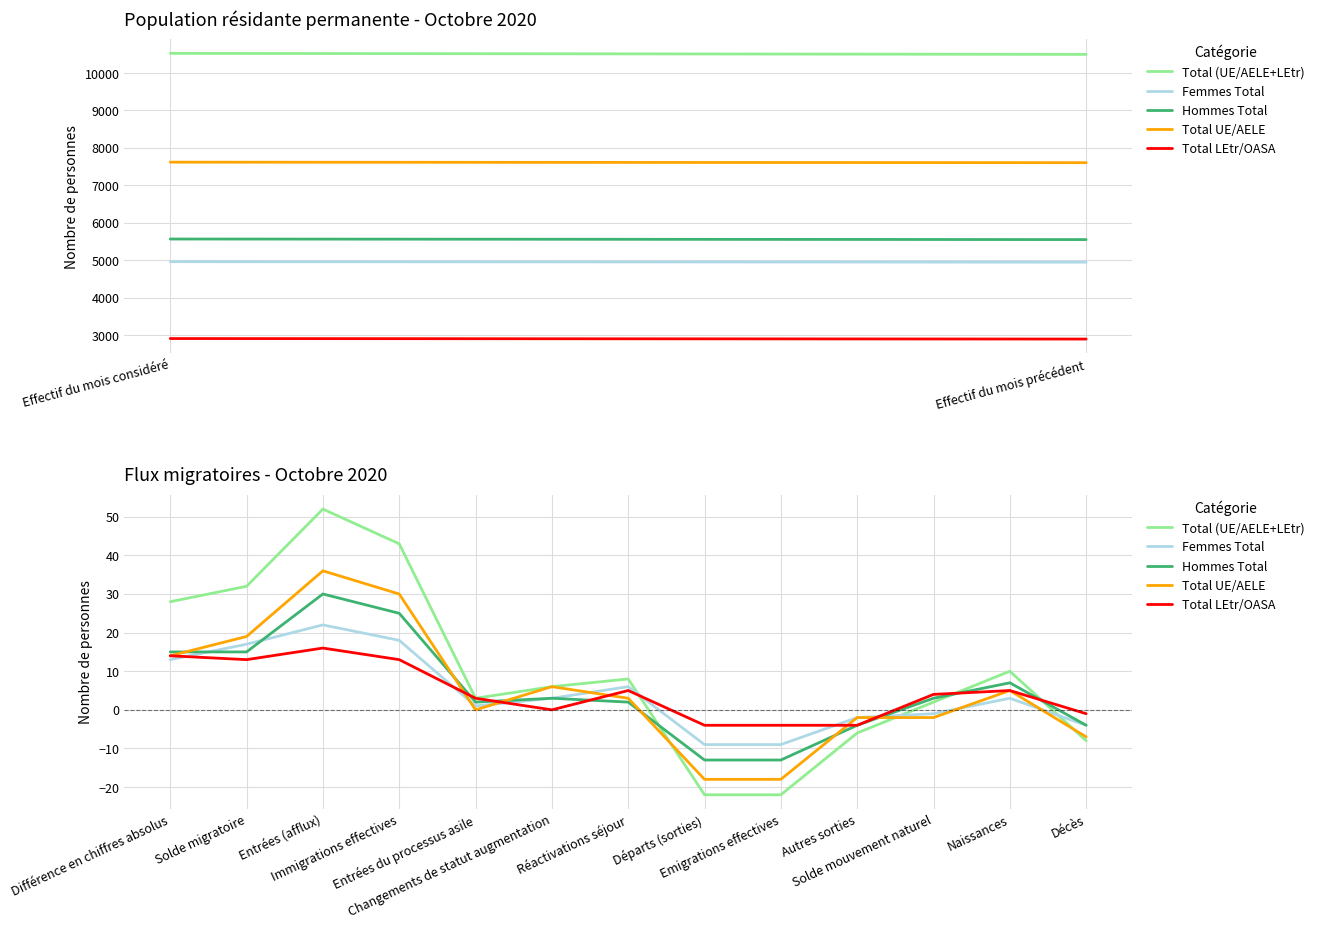

Which series has the largest total across all categories?

Total (UE/AELE+LEtr)